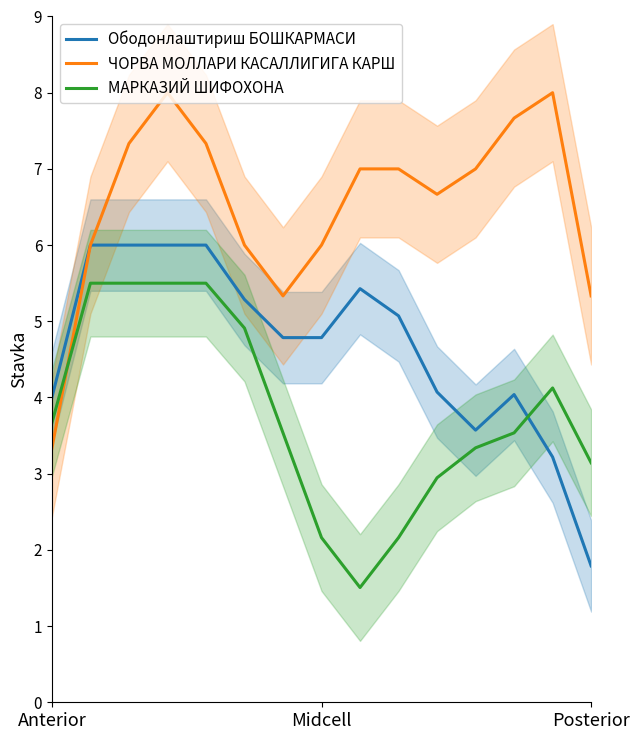

What are all the series names shown in the legend?

Ободонлаштириш БОШКАРМАСИ, ЧОРВА МОЛЛАРИ КАСАЛЛИГИГА КАРШ, МАРКАЗИЙ ШИФОХОНА